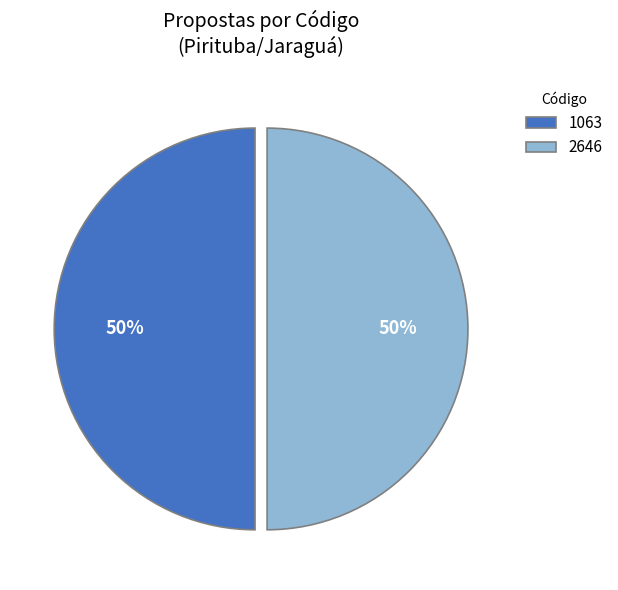

Do 2646 and 1063 together represent more than half of the pie?

Yes